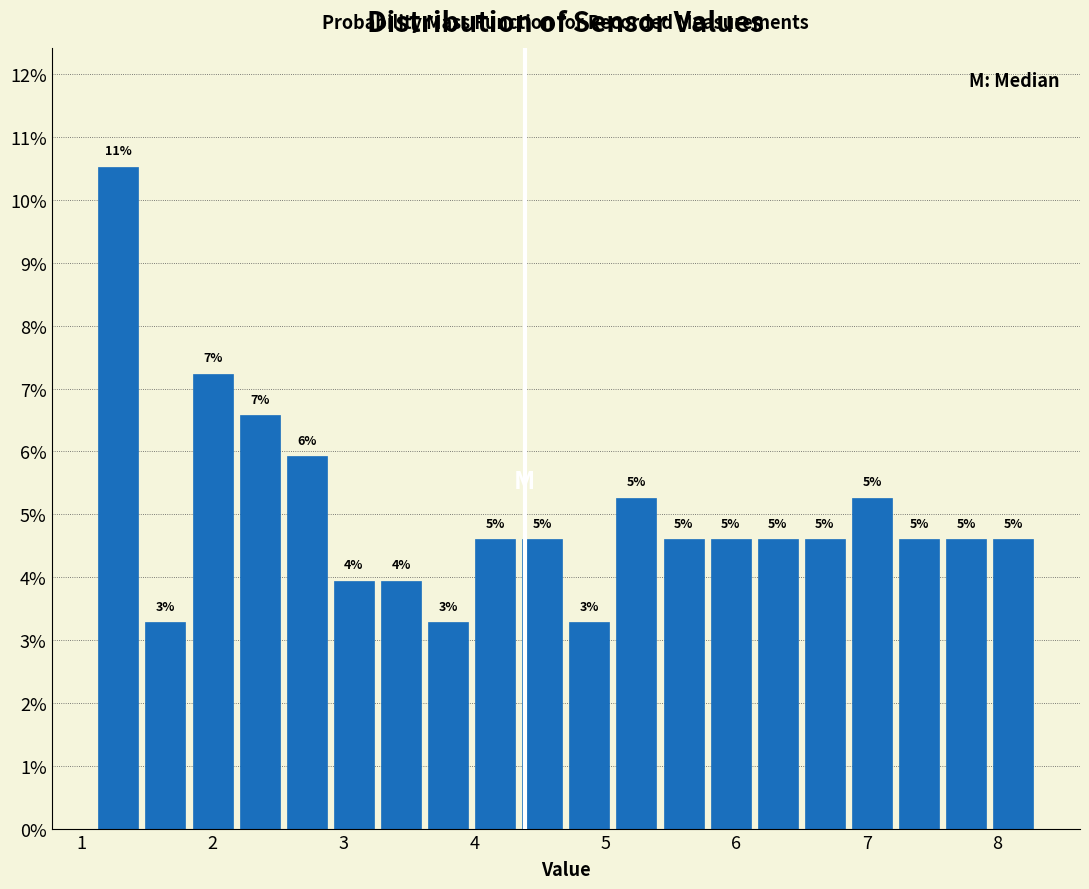

Around what value on the x-axis is the tallest bar? Give the approximate position of its centre, as read against the axis.

1.3